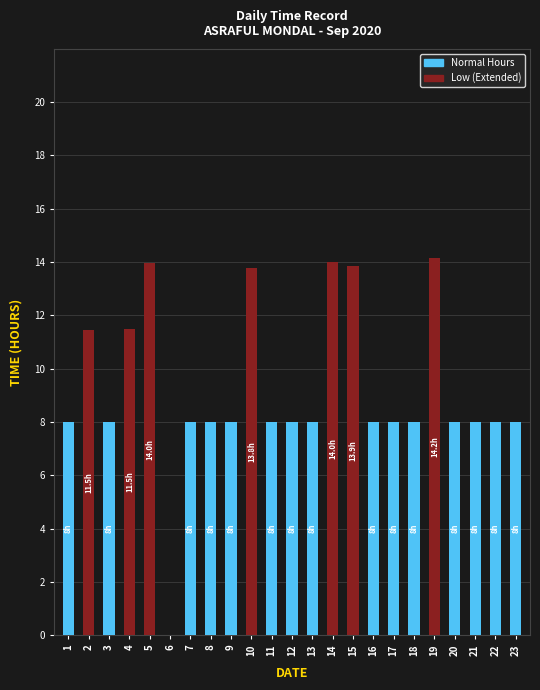

What is the total value across all series at 2?

11.5